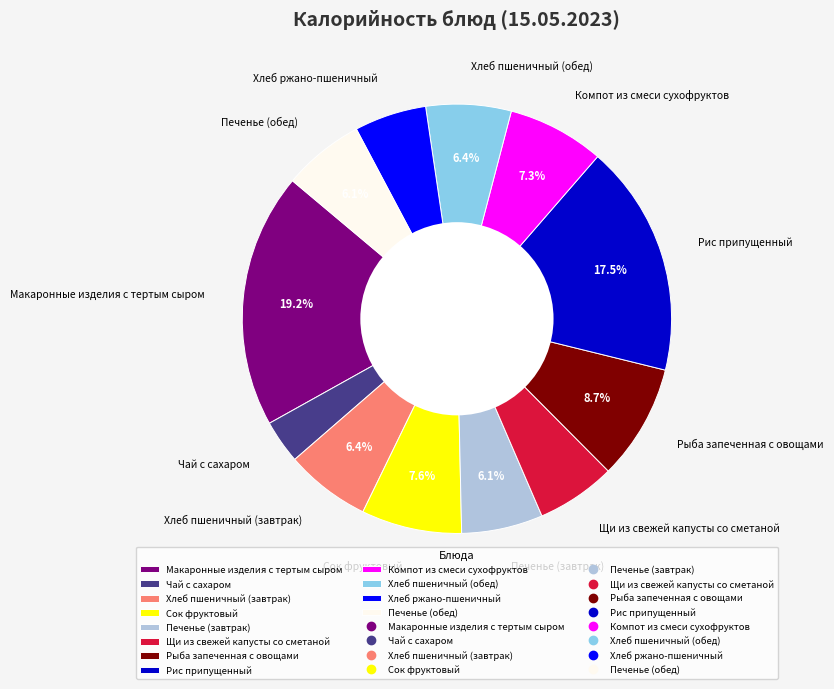

Count the number of slices in the pie.

12